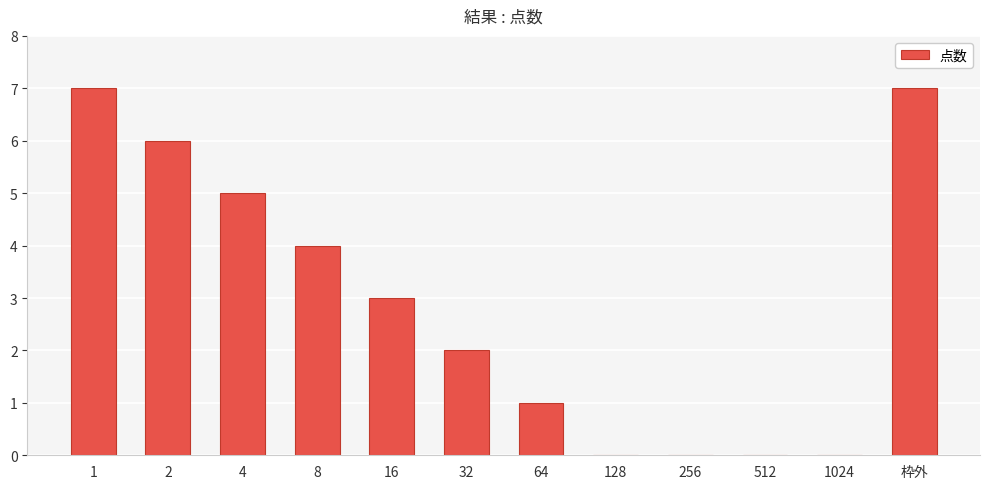

What is the maximum value shown in the chart?

7